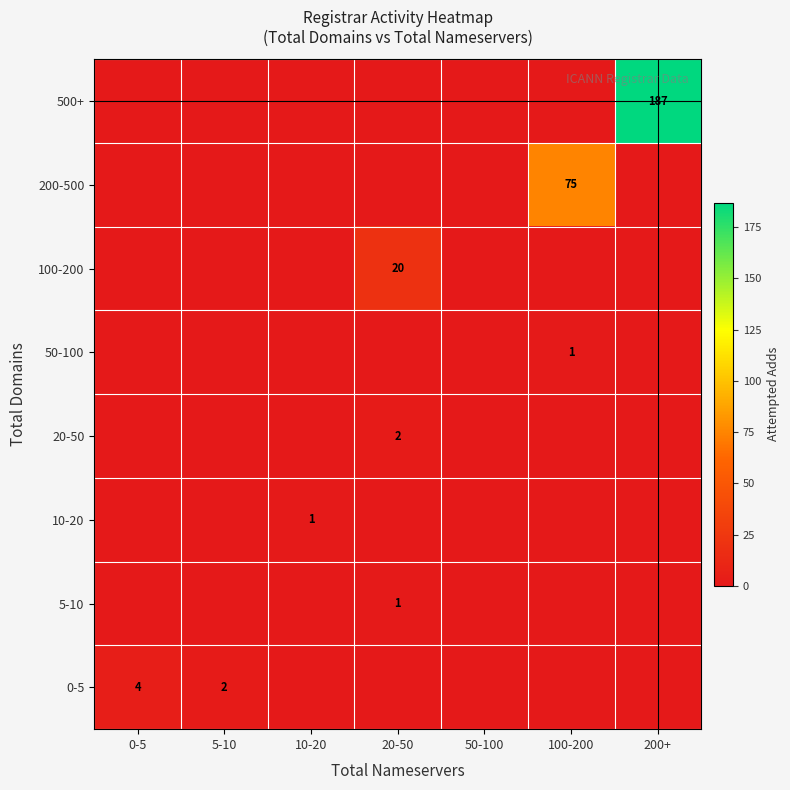

Is it true that 0-5 equals 6 at 0-5?

False